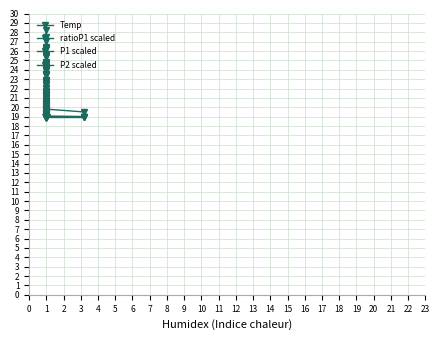

True or false: P1 scaled and P2 scaled cross at least once.

True